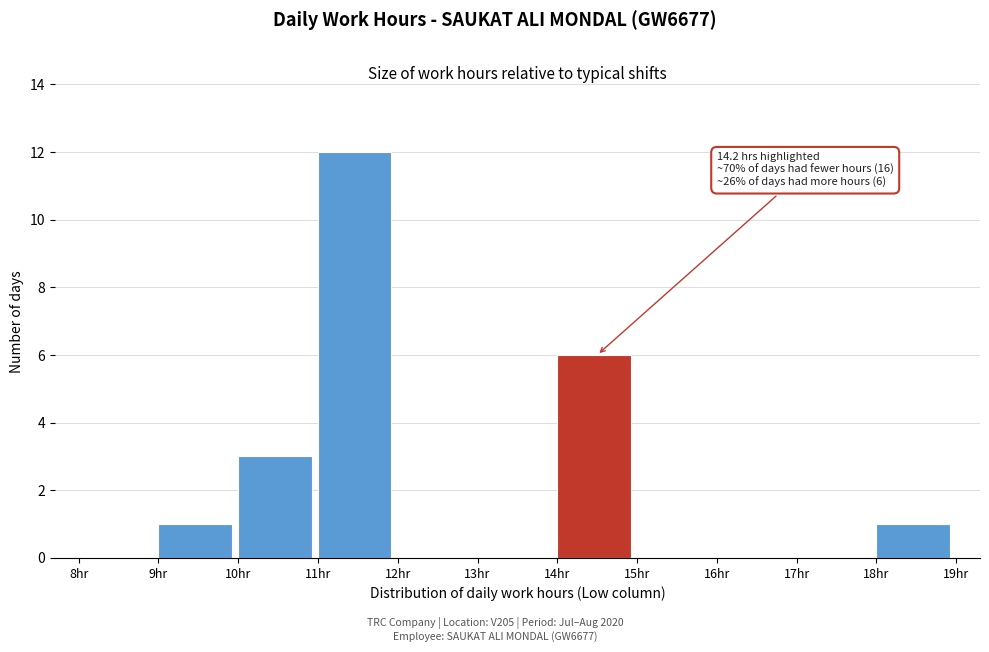

Over which range of the x-axis is the bar tallest?

11 to 12